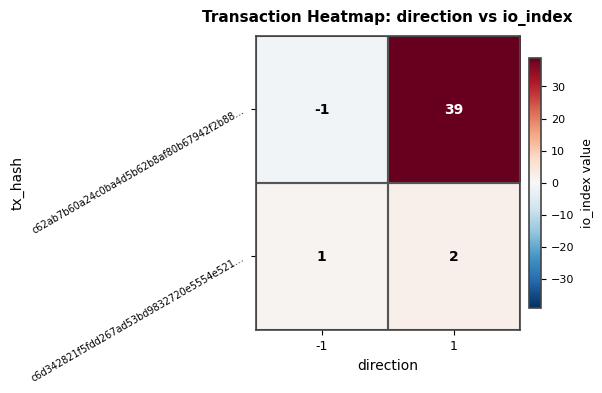

Which series has the largest total across all categories?

c62ab7b60a24c0ba4d5b62b8af80b67942f2b88…